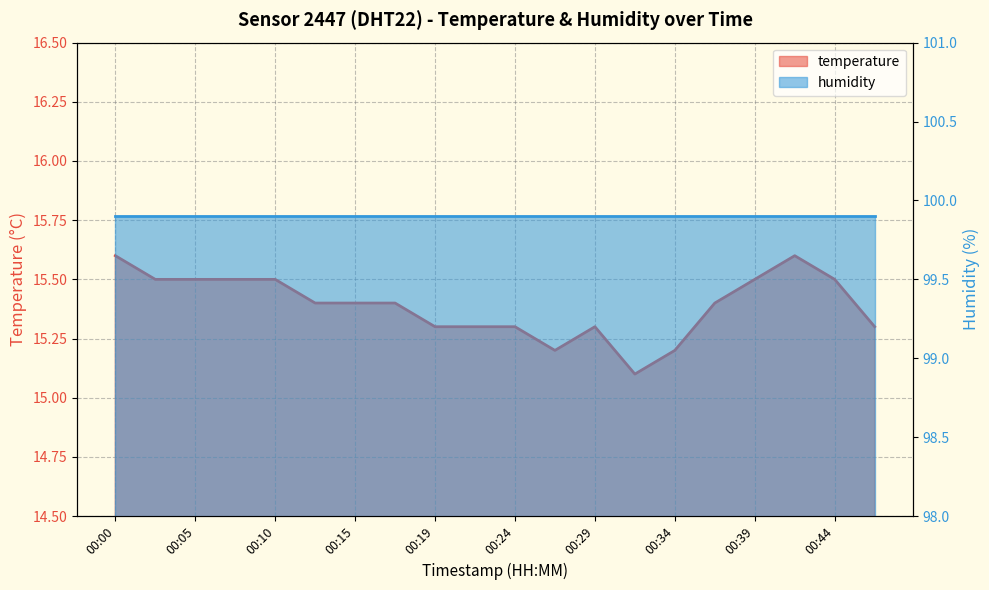

Approximately how many times larger is the value at 00:32 compared to 00:46?

1.0